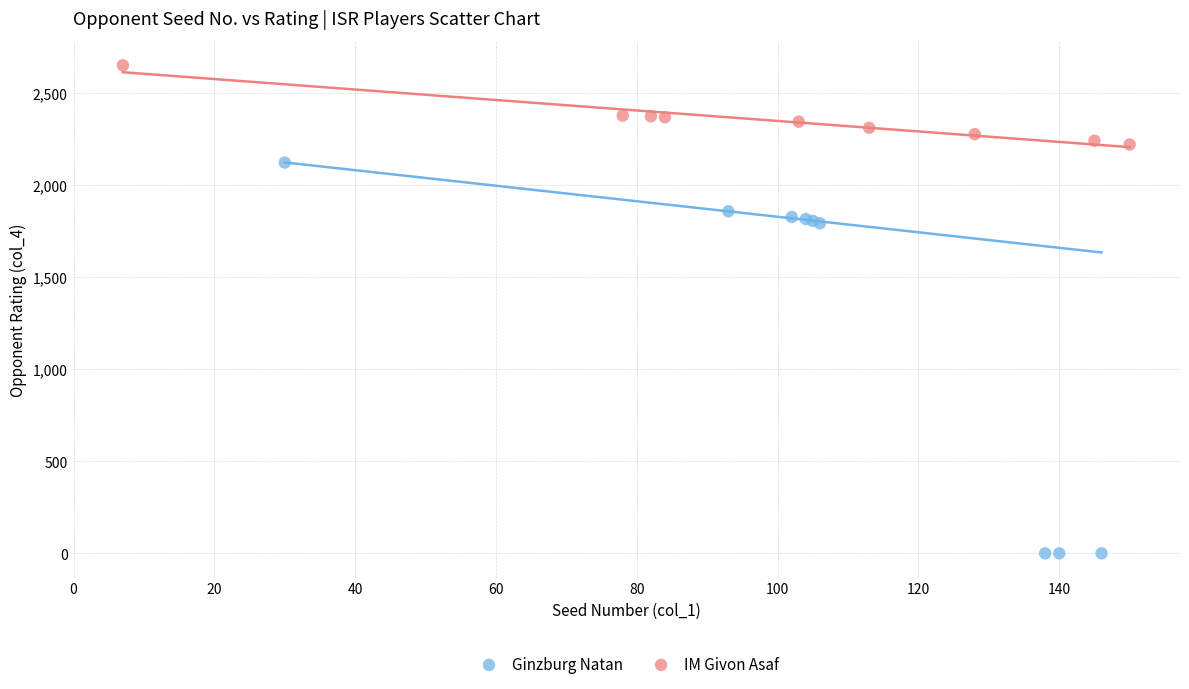

Which series reaches the maximum Y coordinate?

IM Givon Asaf